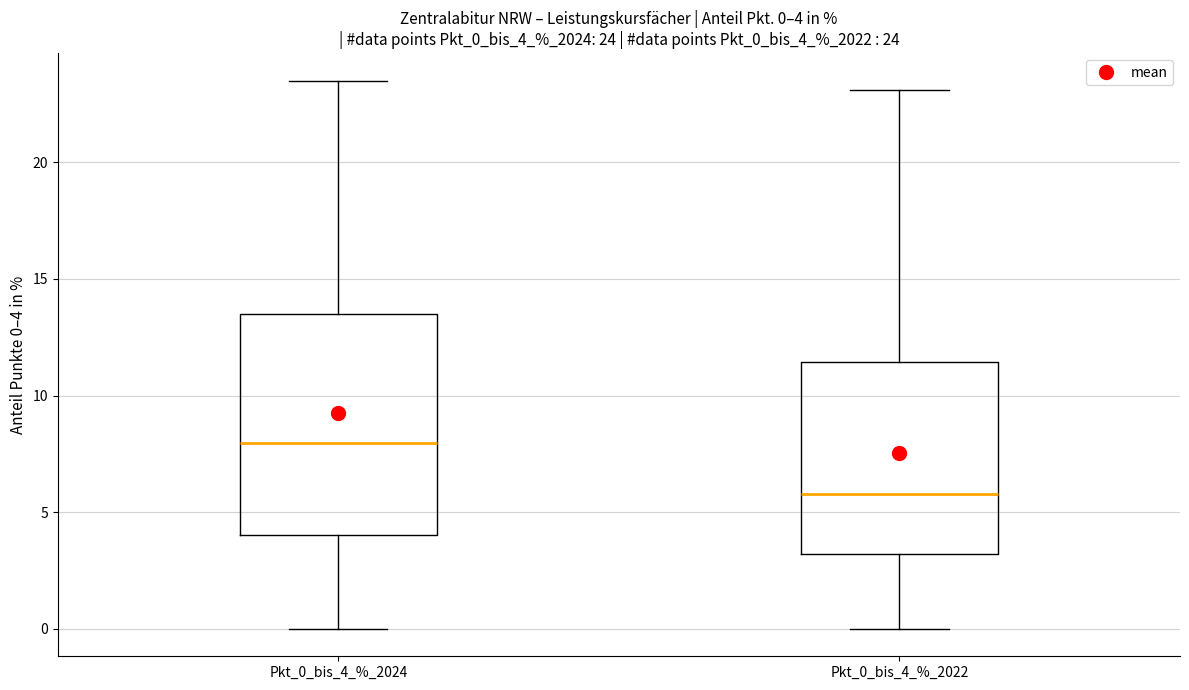

Which box is the tallest, from its lower edge to its upper edge?

Pkt_0_bis_4_%_2024